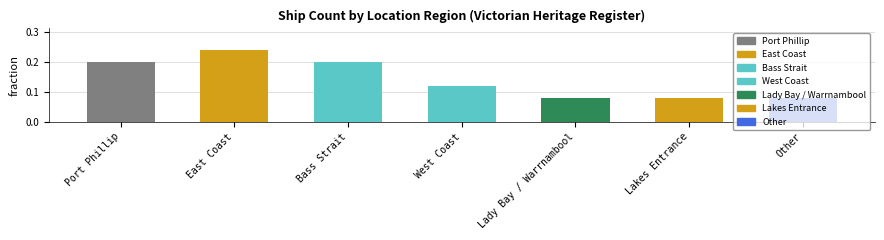

How many values are between 0 and 1?

7